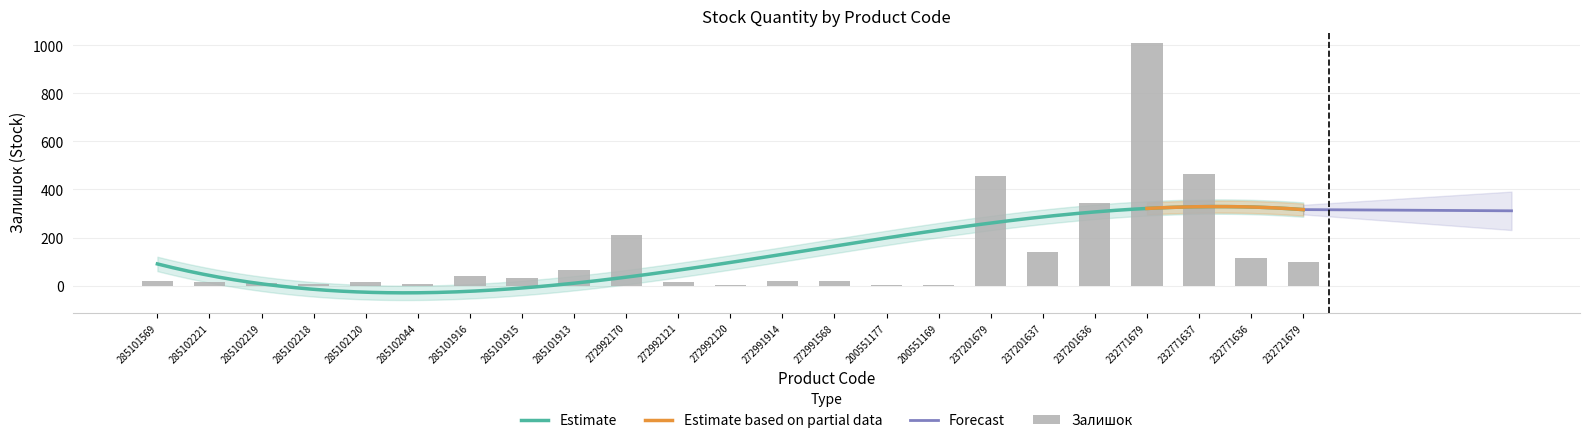

Approximately how many times larger is the value at 285102219 compared to 272991568?

0.6